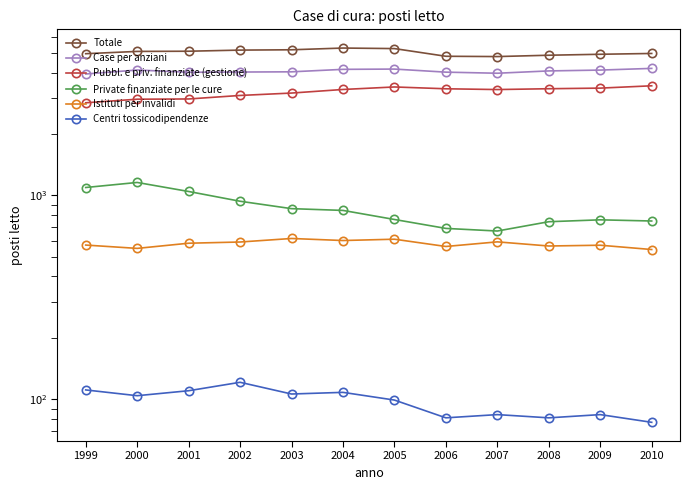

How many lines are shown in the chart?

6